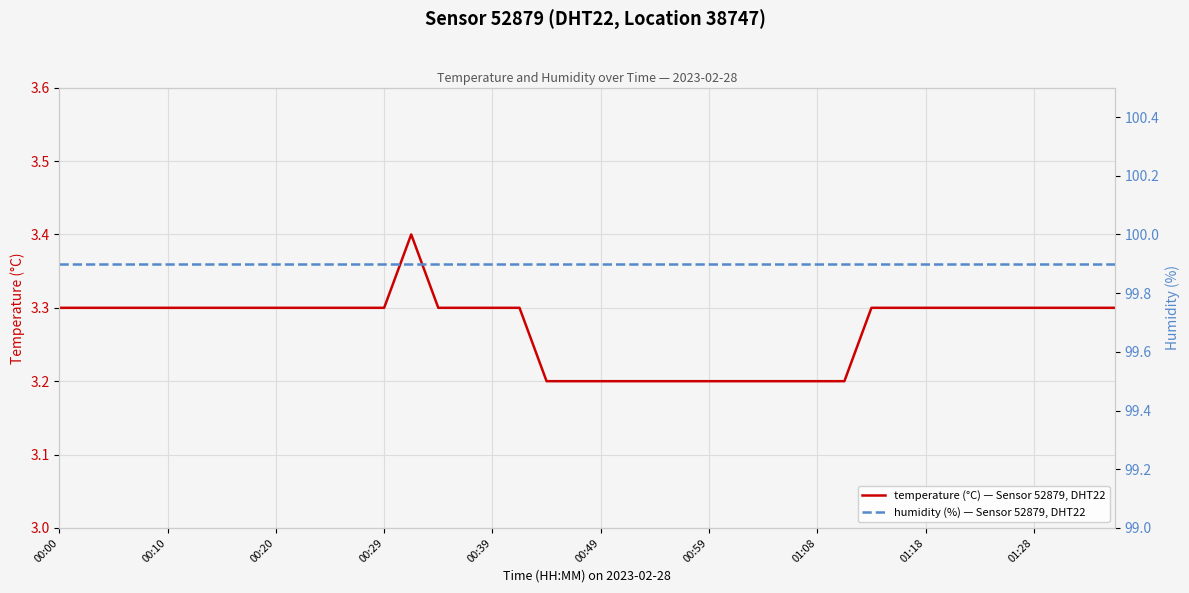

At which category does the chart reach its minimum across all series?

18